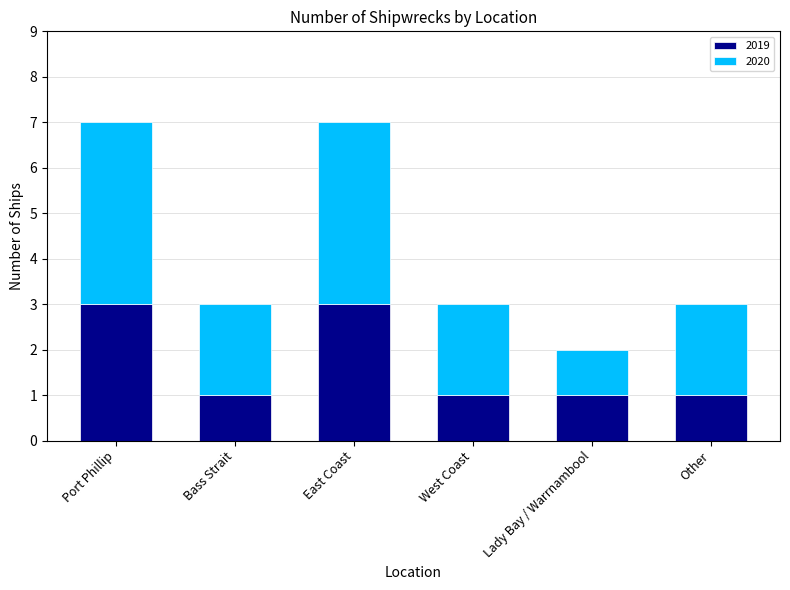

The 2019 series shows 3 at East Coast. True or false?

True